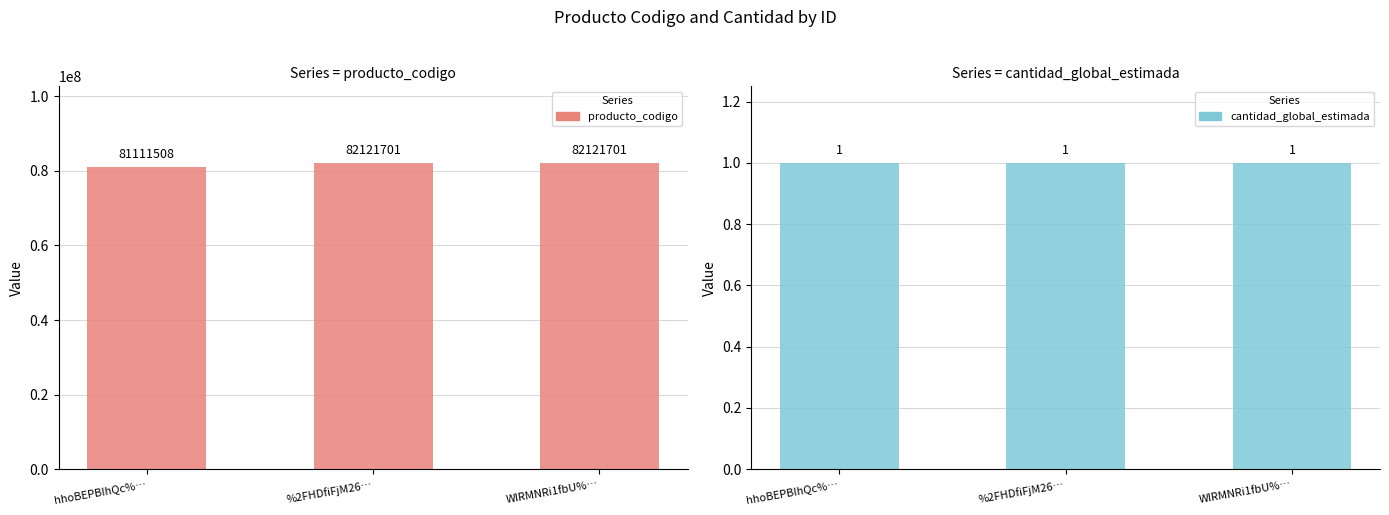

What is the value of the cantidad_global_estimada bar at the 2nd from the left?

1